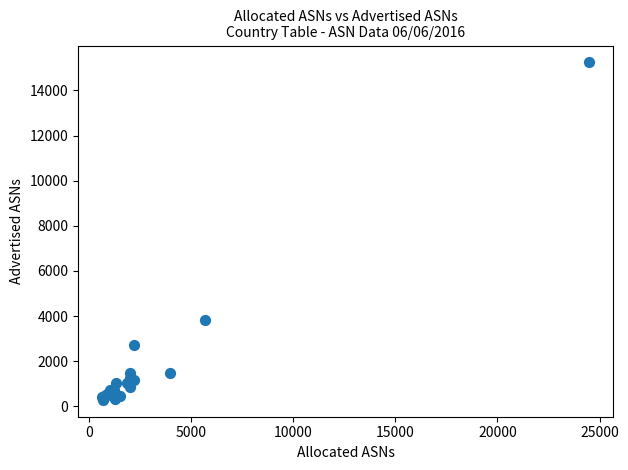

What Y value in the scatter plot is closest to 7764?

3829